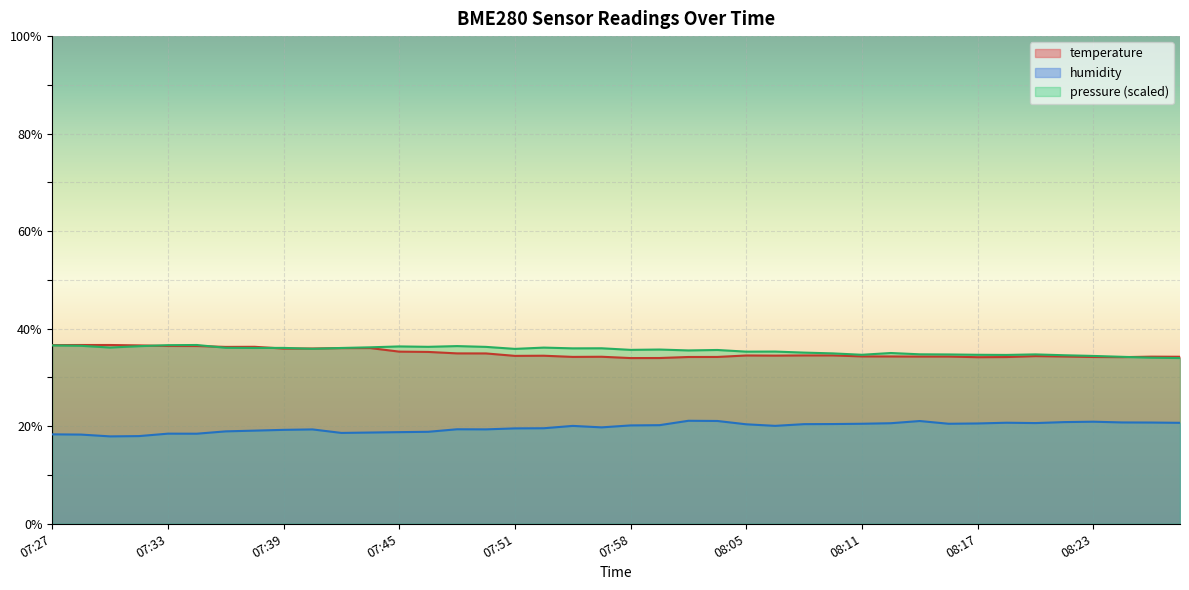

Does the chart display data point markers on the line(s)?

No